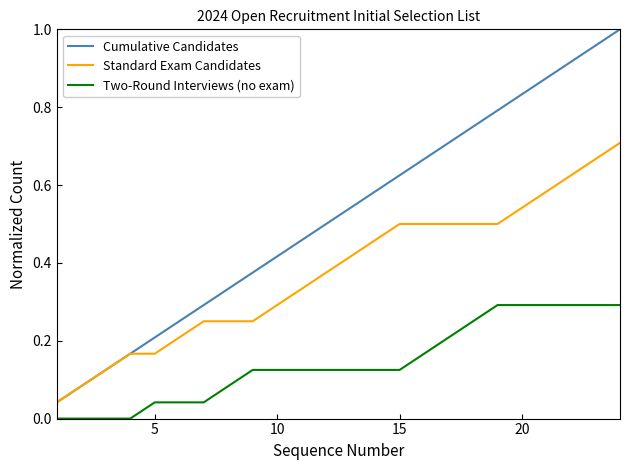

Which series has the largest range (max minus min)?

Cumulative Candidates